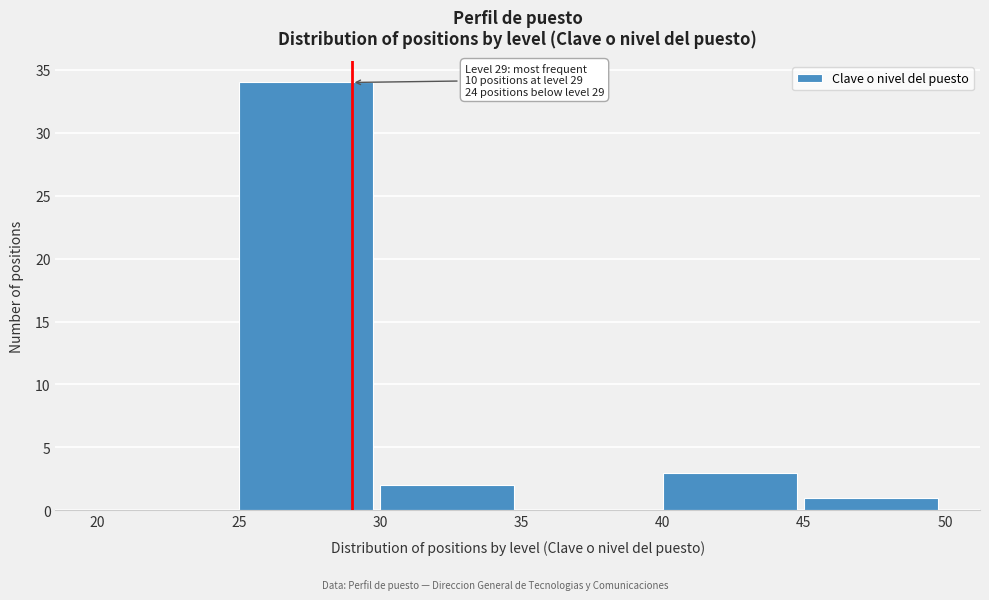

Reading left to right, list all the values displayed in this chart.

20=0	25=34	30=2	35=0	40=3	45=1